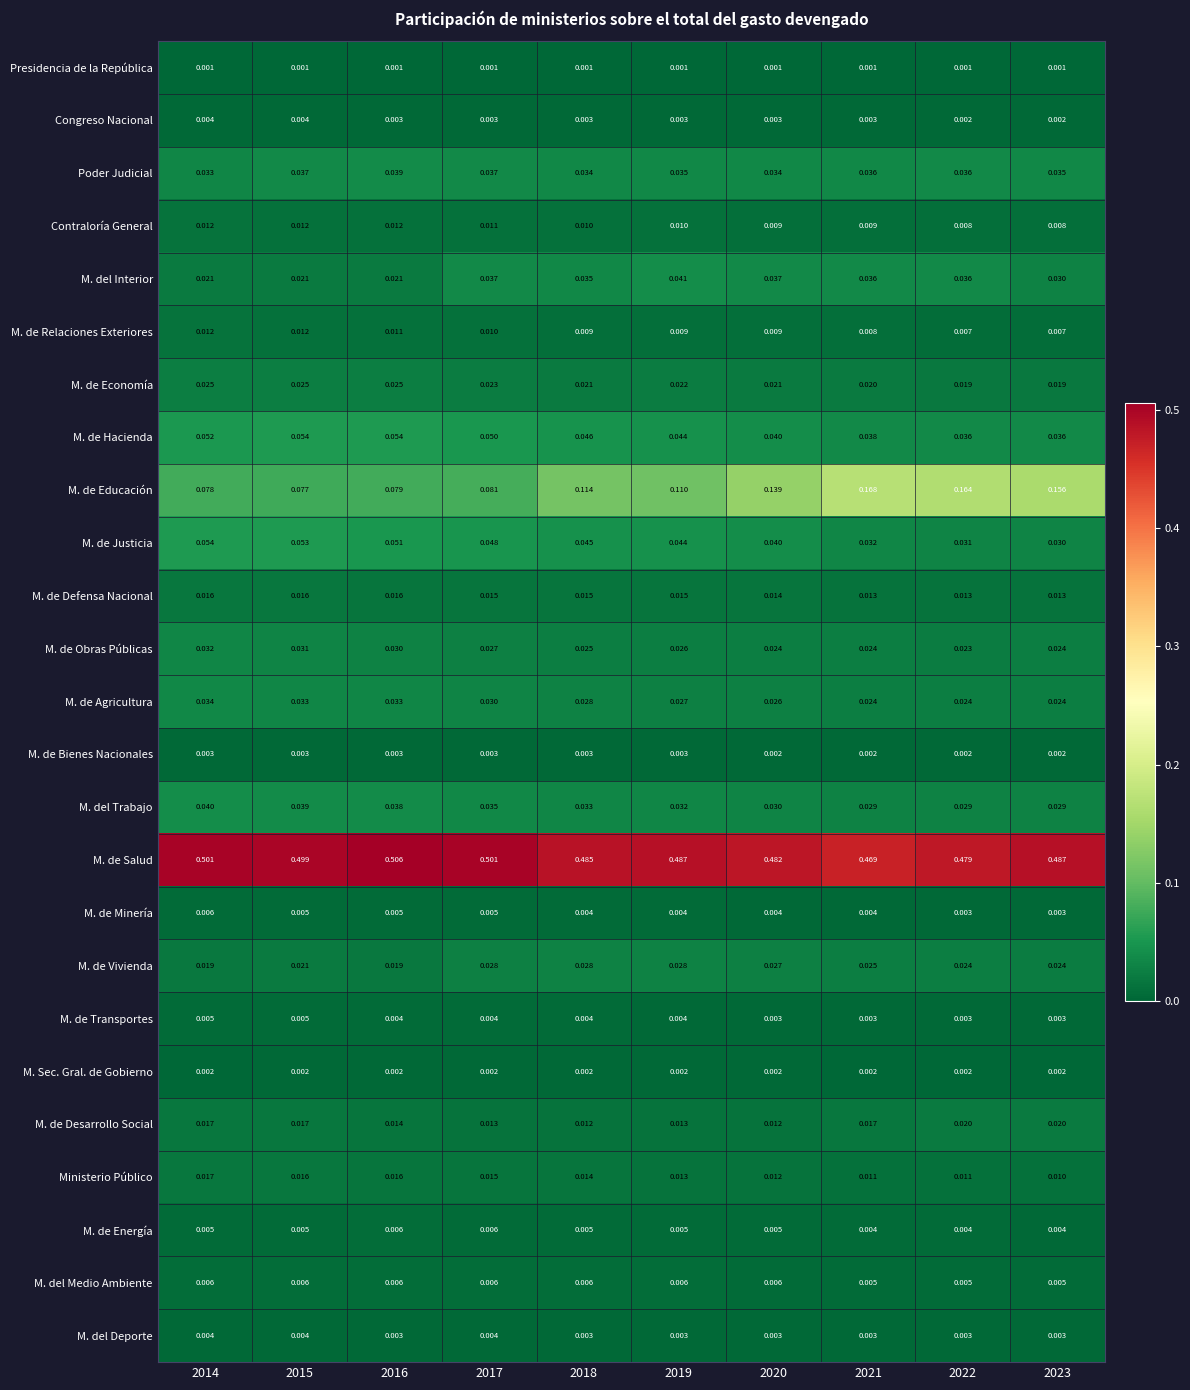

Is the value of M. de Minería at 2022 greater than the value of M. de Defensa Nacional at 2017?

No